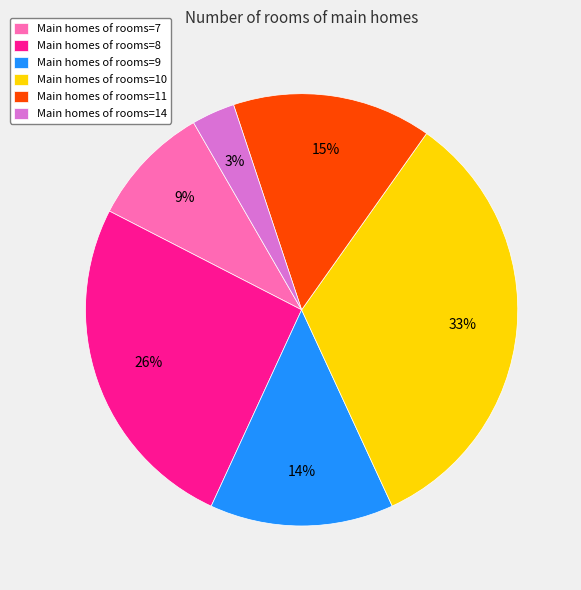

Does Main homes of rooms=9 account for over 50% of the chart?

No